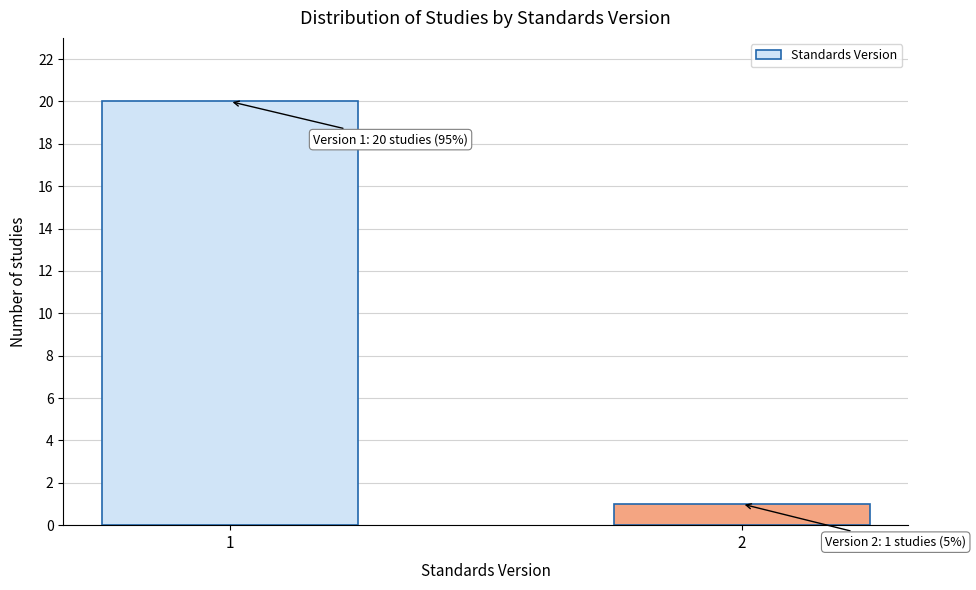

Reading left to right, list all the values displayed in this chart.

1=20	2=1